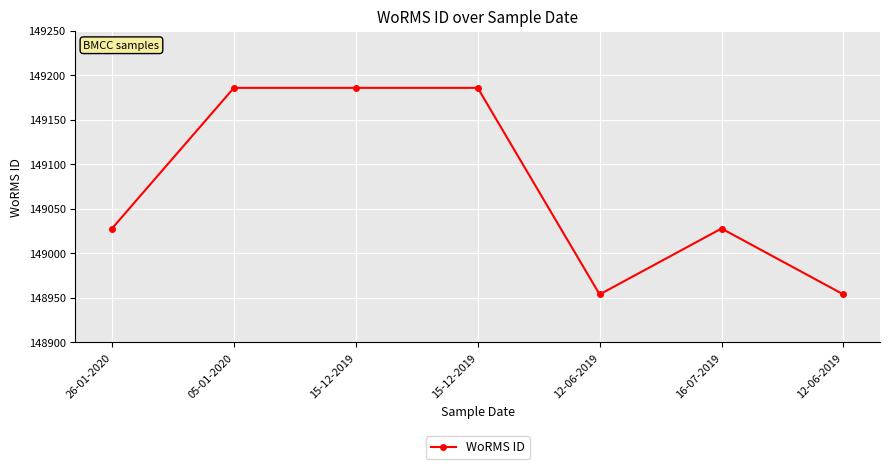

Which label corresponds to the smallest value in the chart?

12-06-2019